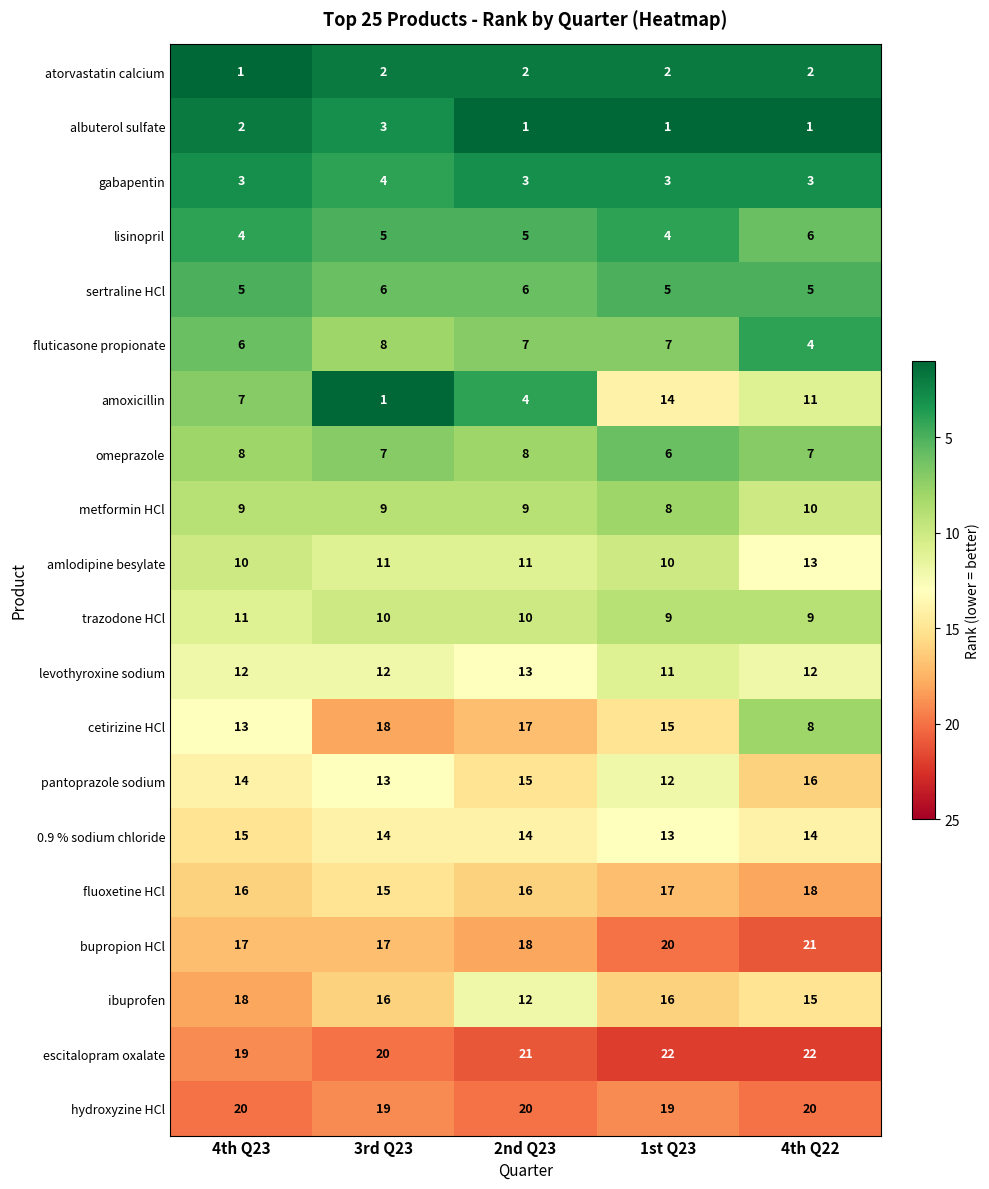

The value of amoxicillin at 1st Q23 is 20. True or false?

False